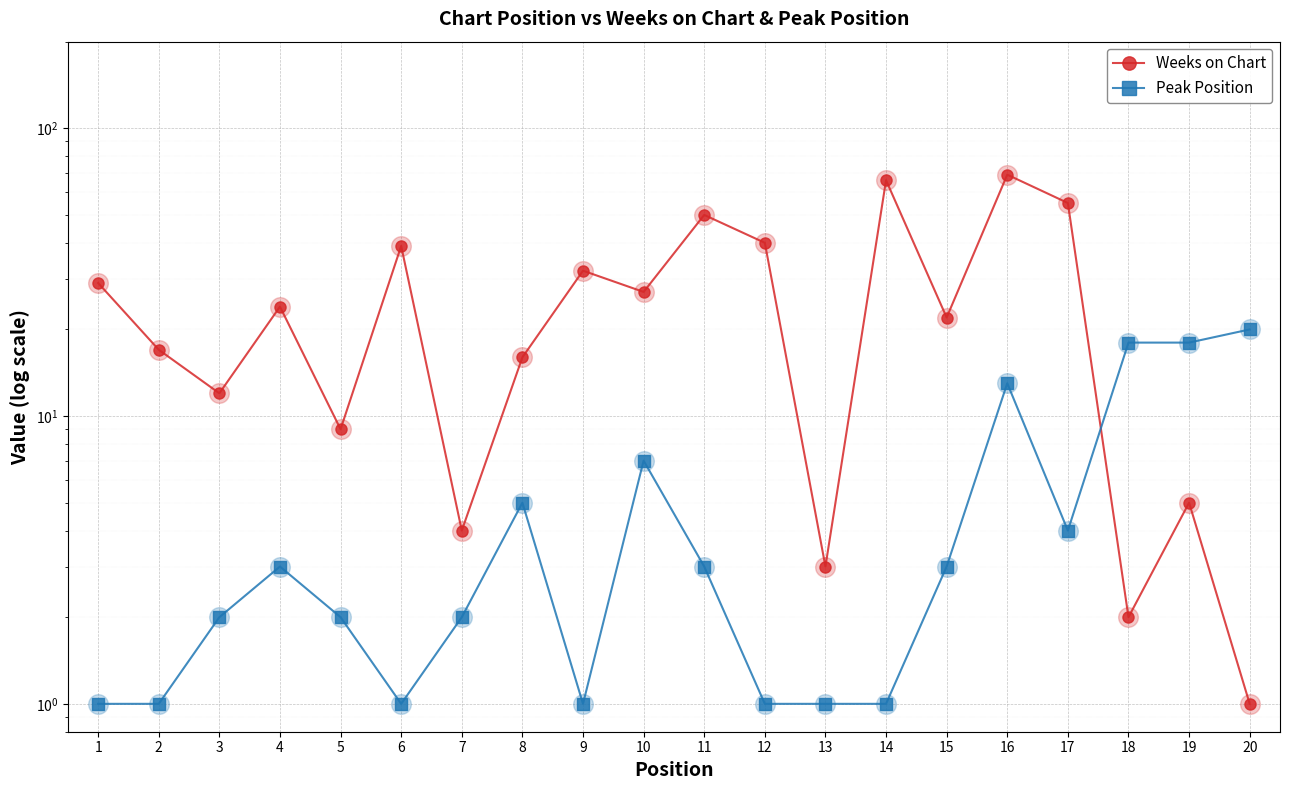

Is the value of Peak Position at 6 greater than the value of Weeks on Chart at 6?

No